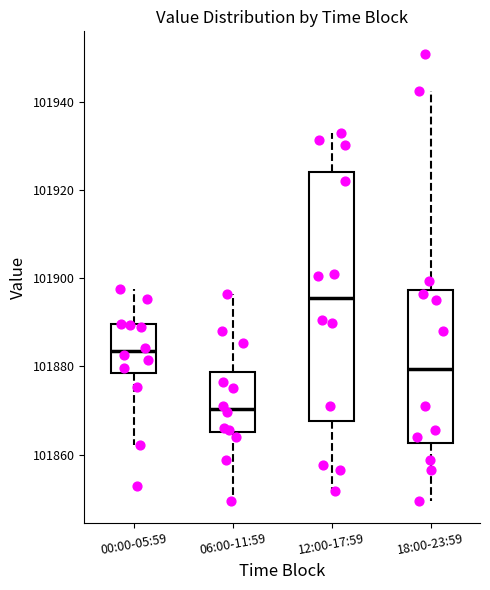

Comparing the boxes themselves (not the whiskers), which one is the tallest?

12:00-17:59